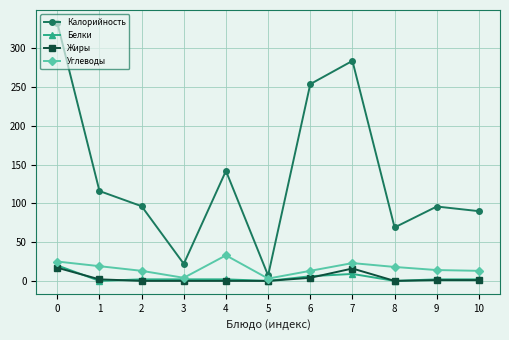

Rank the series by their maximum value, from highest to lowest.

Калорийность, Углеводы, Белки, Жиры